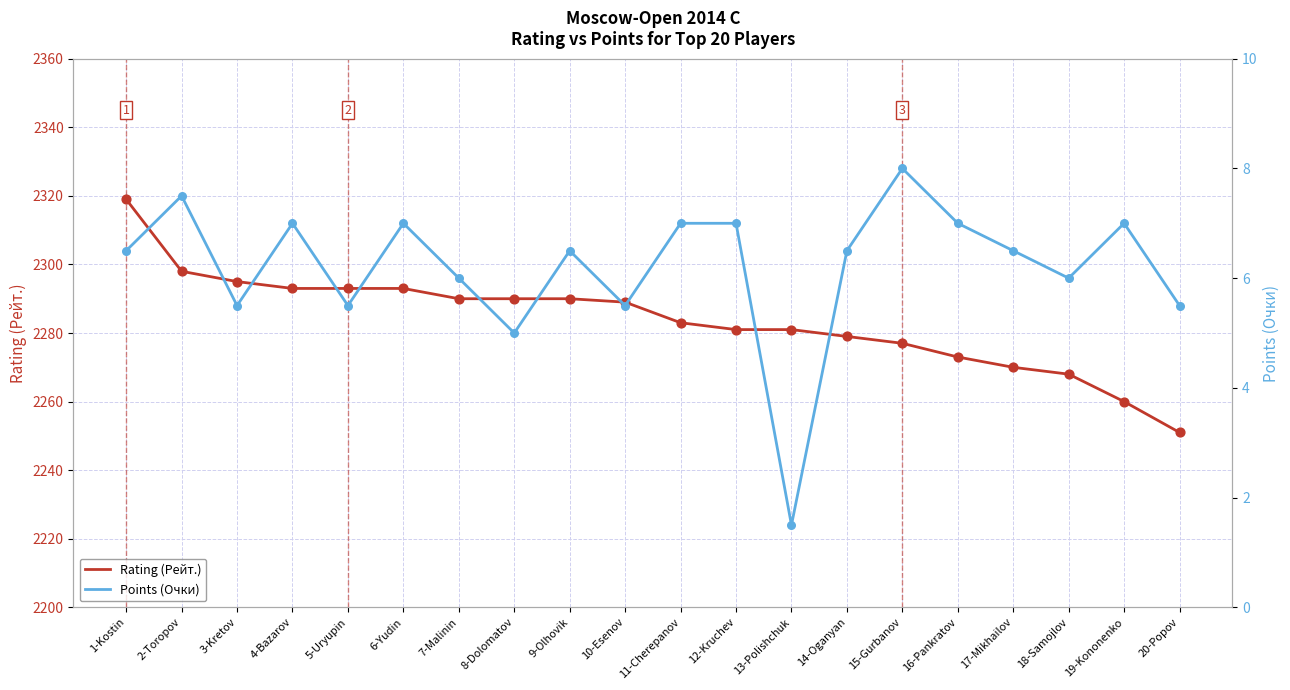

At how many categories does at least one series exceed 1099?

20